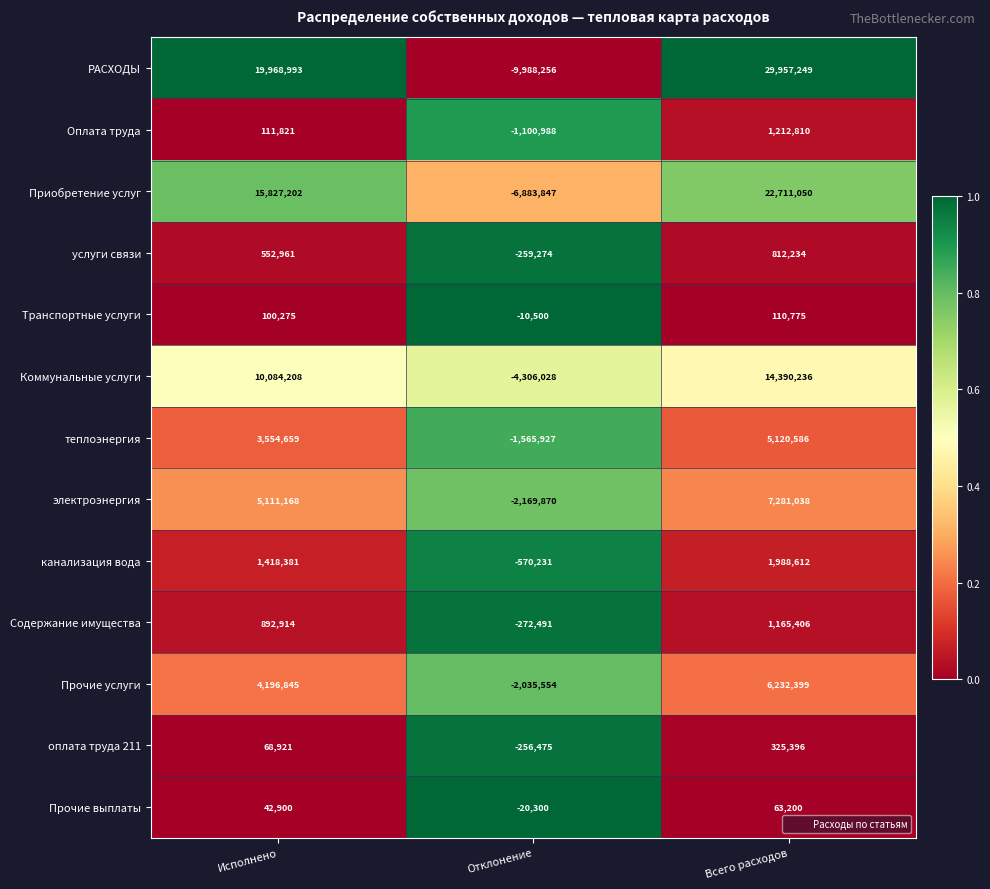

What is the difference between the Оплата труда values at Исполнено and Отклонение?

1212809